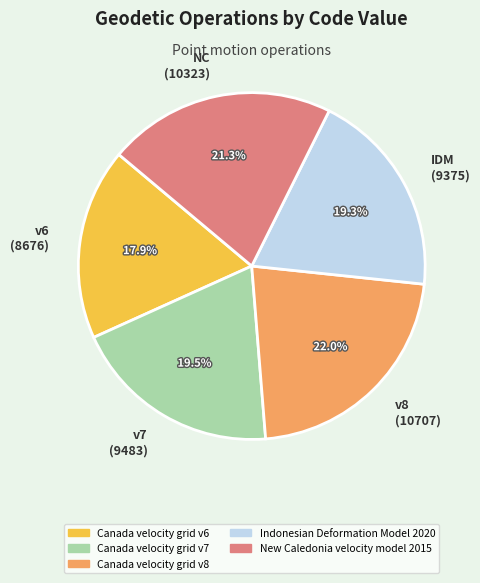

Between NC (10323) and v7 (9483), which is larger?

NC (10323)